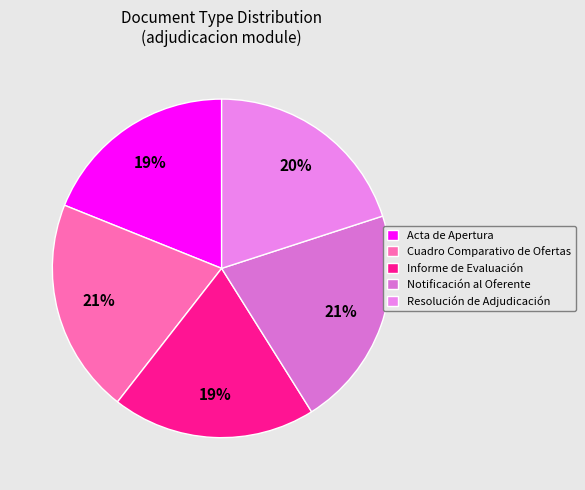

To the nearest percent, what is the difference between the largest and smallest slice percentages?

2%